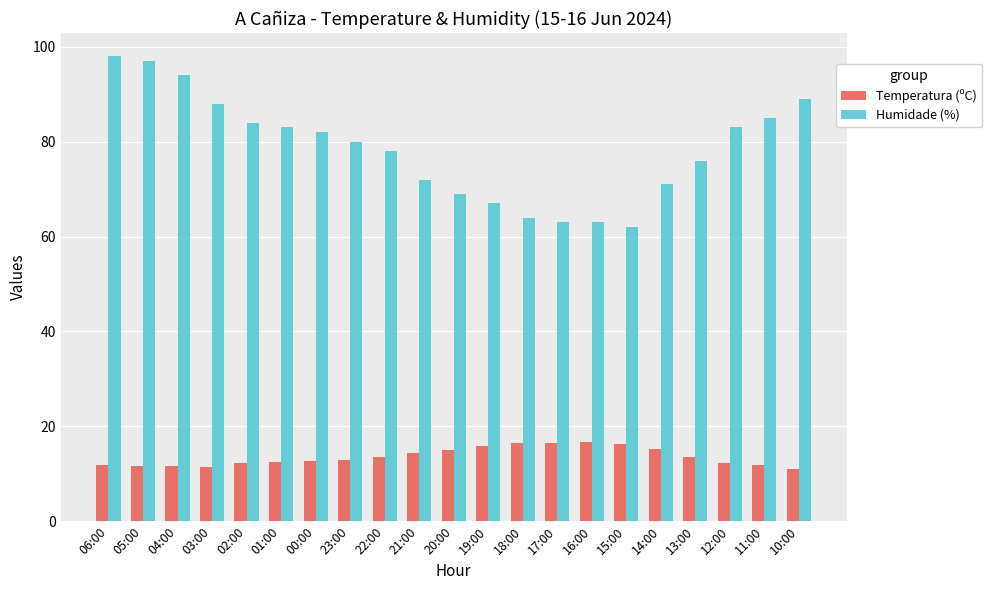

Which series has the widest spread of values?

Humidade (%)